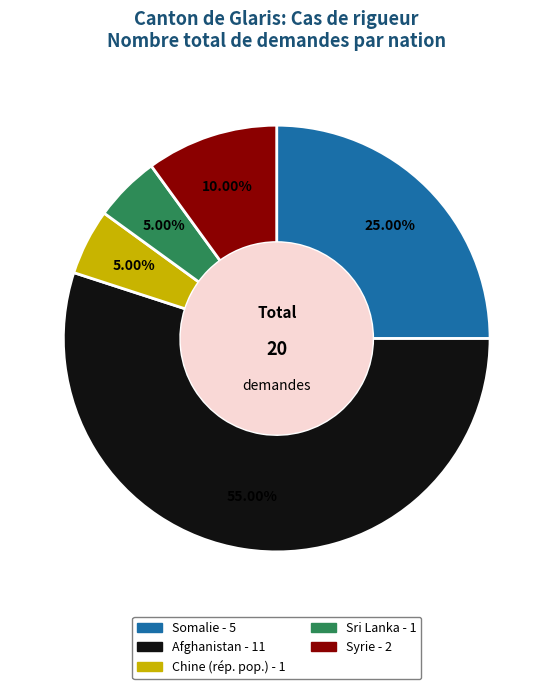

What percentage do Somalie and Syrie together represent?

35.0%